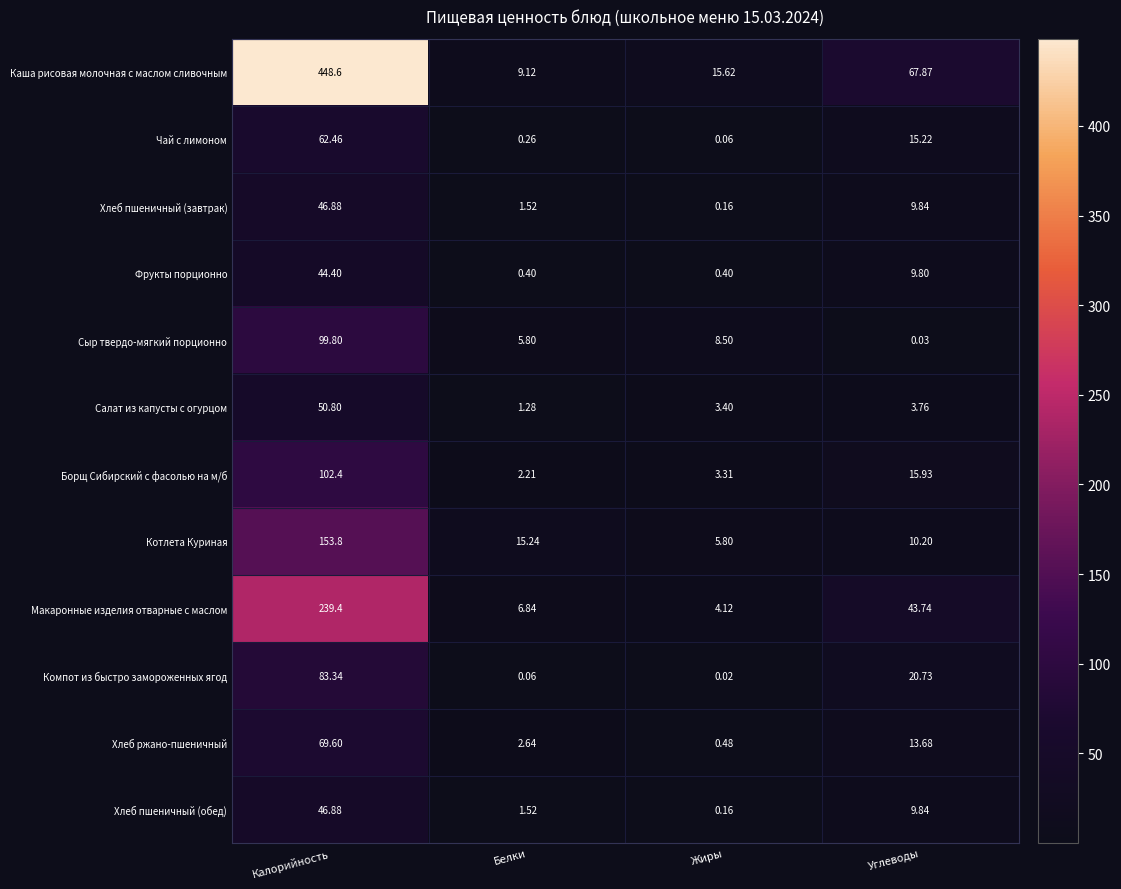

Which series has the largest total across all categories?

Каша рисовая молочная с маслом сливочным